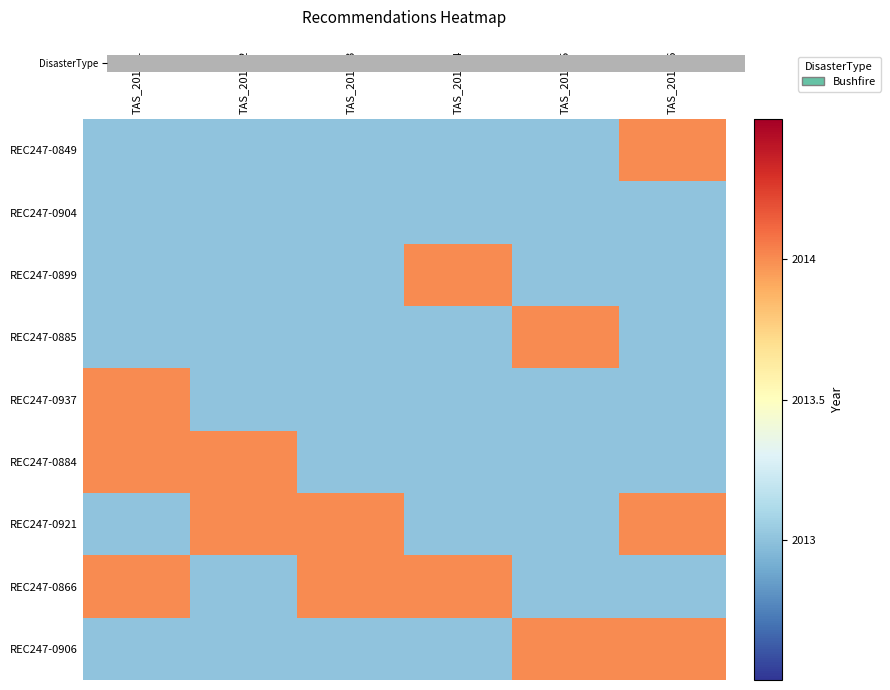

Which label corresponds to the smallest value in the chart?

TAS_2013_1